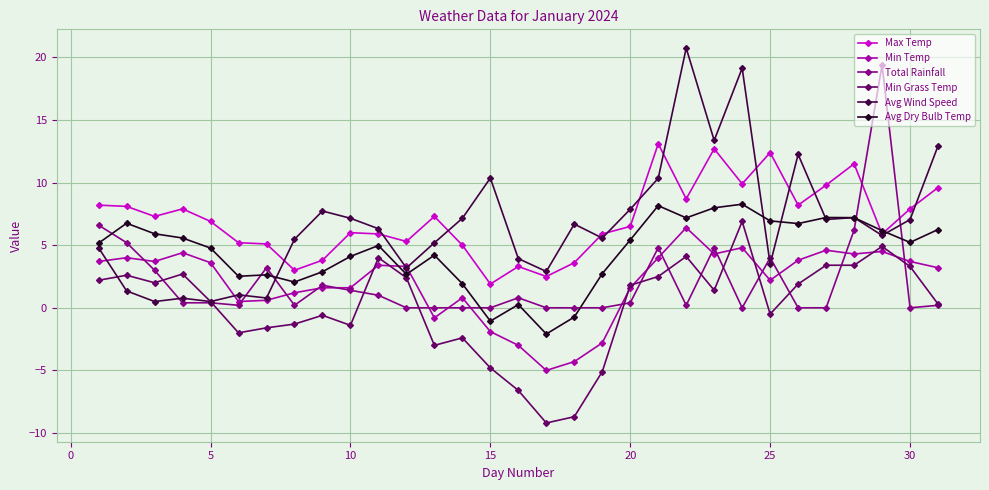

How many lines are shown in the chart?

6